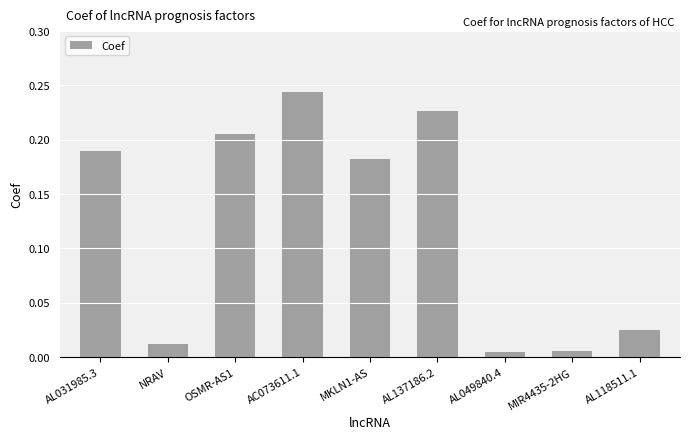

The chart shows a value of 0.3 at MKLN1-AS. True or false?

False